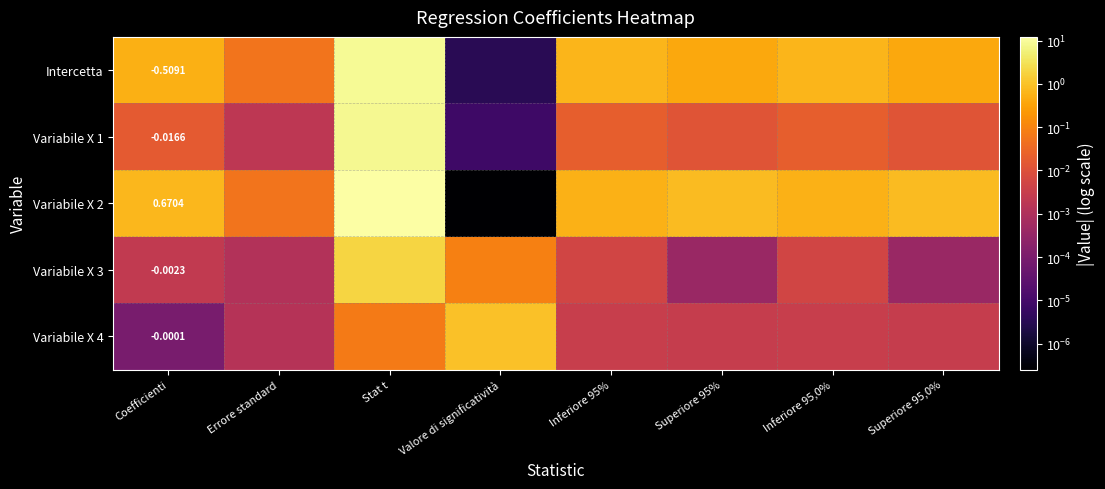

What is the greatest value displayed?

12.2